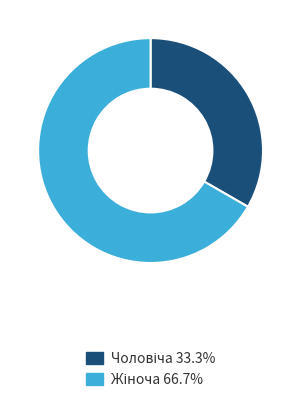

How many slices are in this pie chart?

2